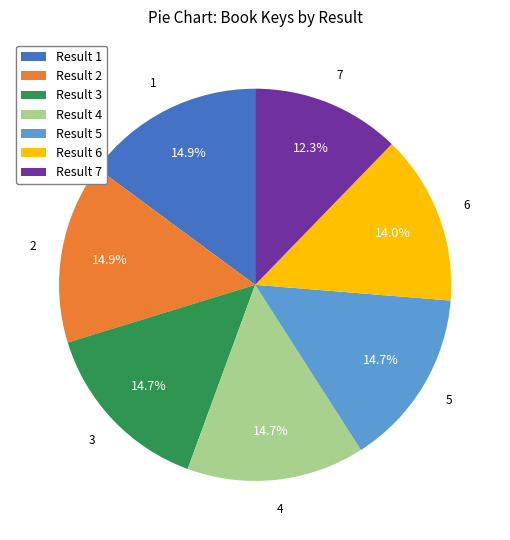

What is the smallest slice in the pie chart?

Result 7